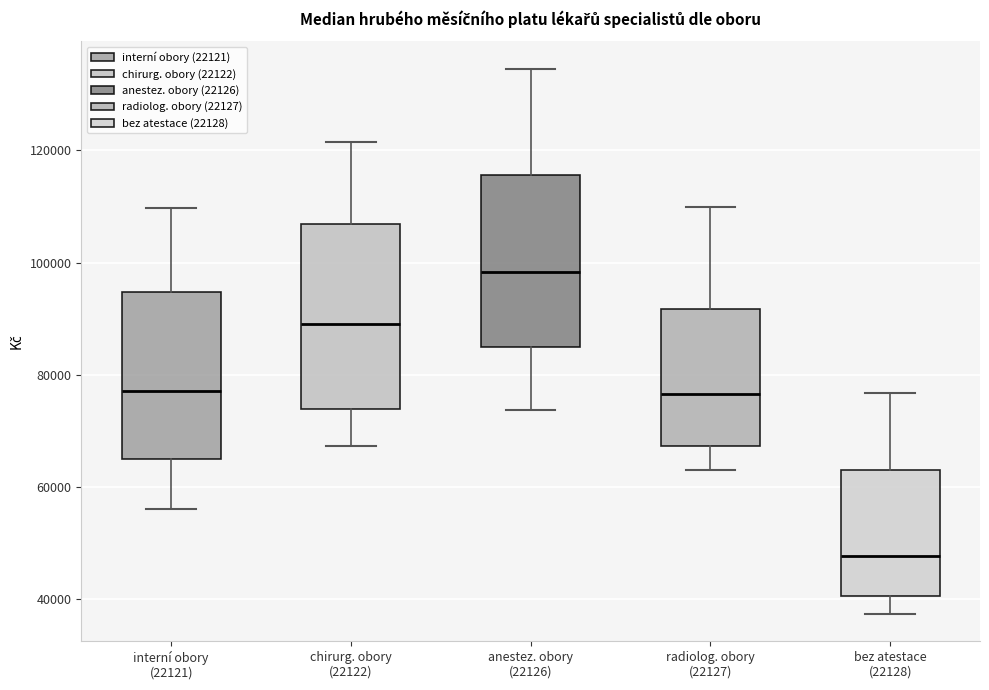

Which box's median line is the highest?

anestez. obory (22126)